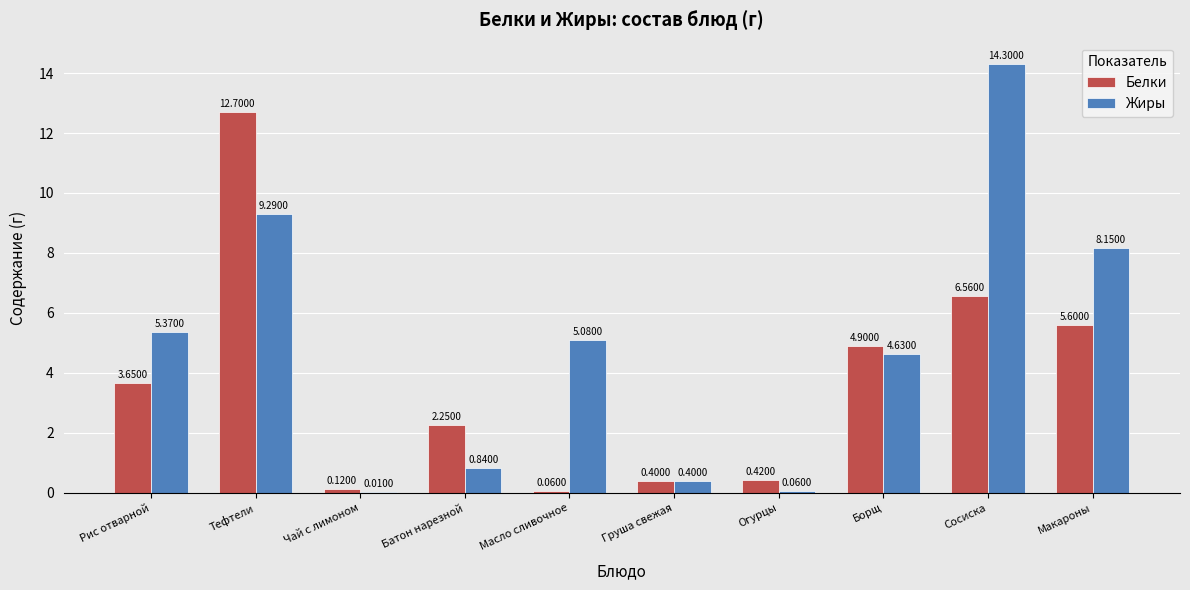

What are all the series names shown in the legend?

Белки, Жиры